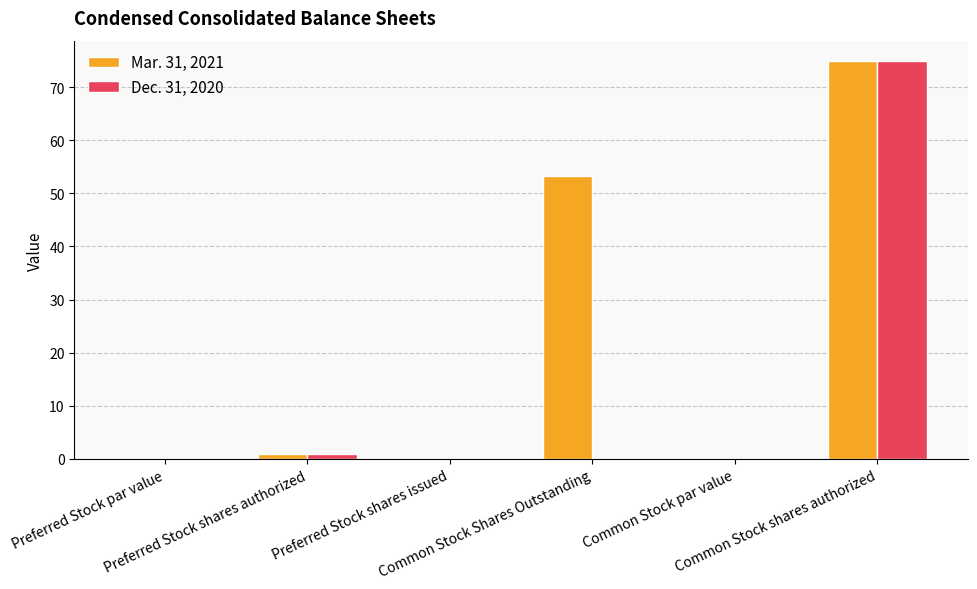

Is the value of Mar. 31, 2021 at Preferred Stock shares issued greater than the value of Dec. 31, 2020 at Common Stock shares authorized?

No